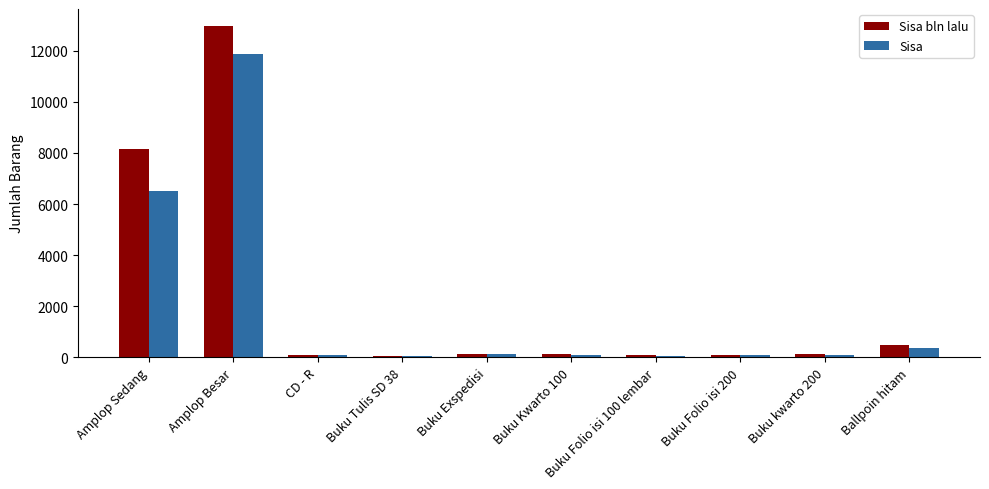

Are the bars grouped side by side (vs. stacked)?

Yes